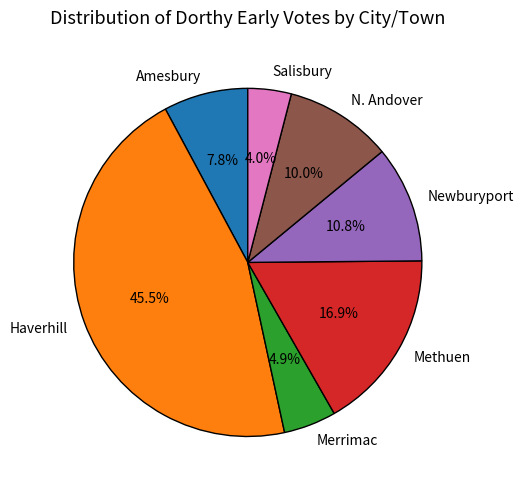

The Merrimac slice represents 13% of the pie. True or false?

False